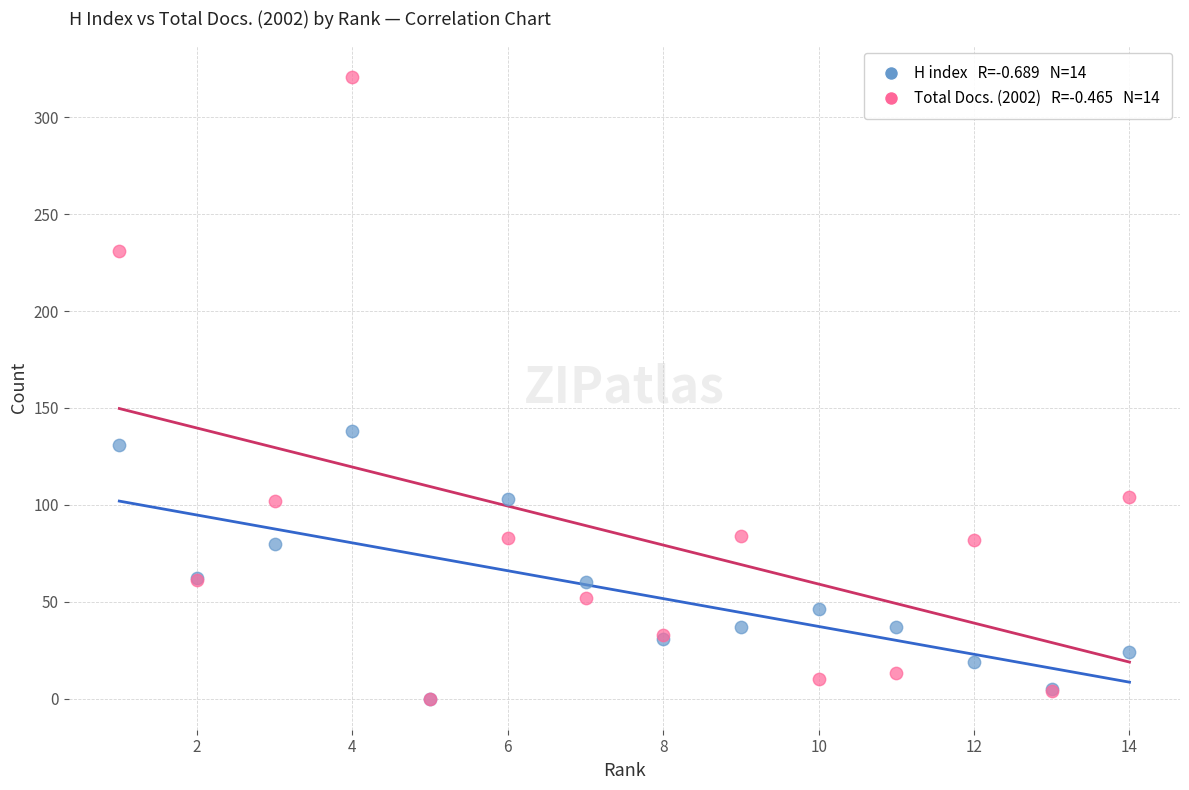

Across all series, what Y value is closest to 160?

138